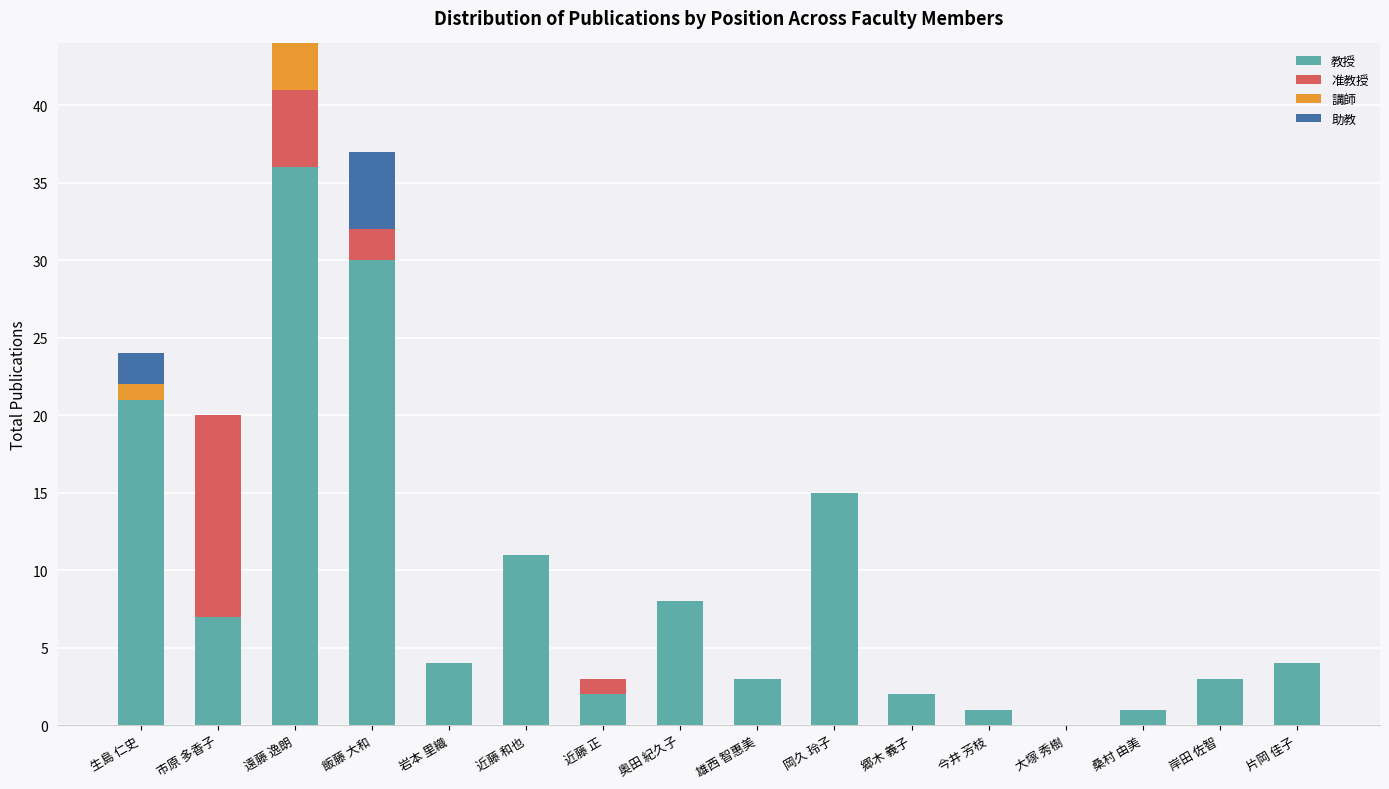

What are all the series names shown in the legend?

教授, 准教授, 講師, 助教